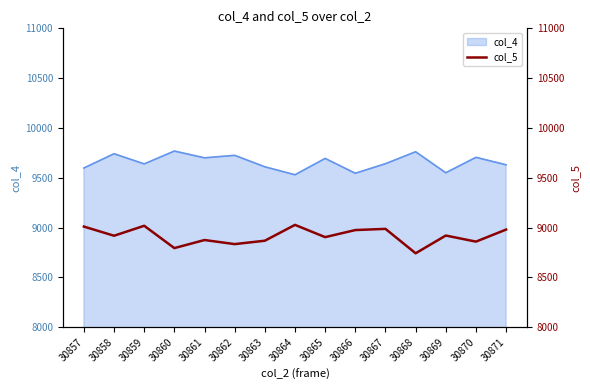

At which category does the chart reach its minimum across all series?

30868